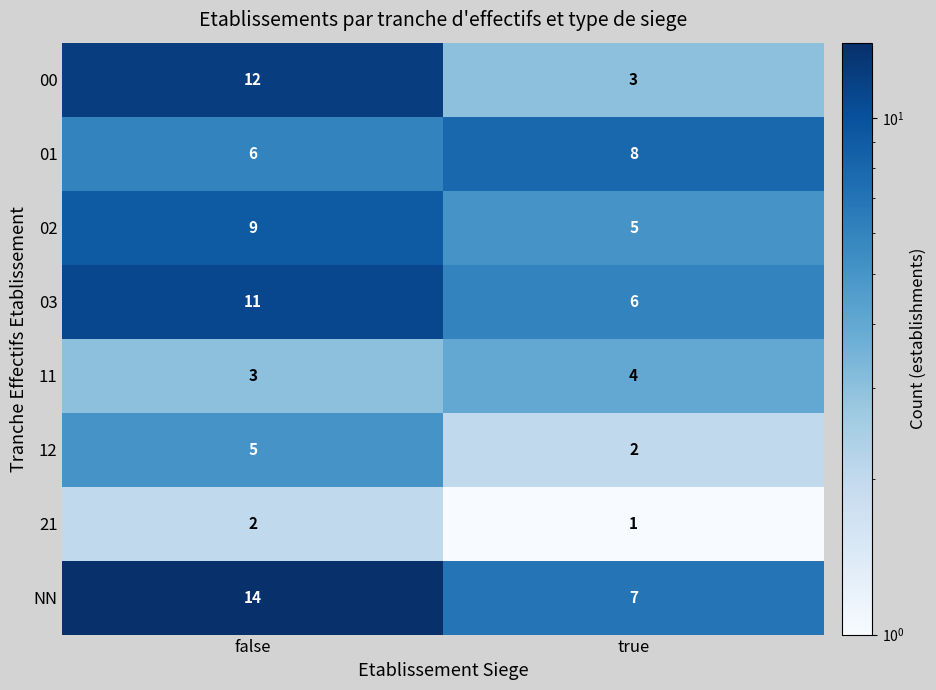

Rank the series by their maximum value, from lowest to highest.

21, 11, 12, 01, 02, 03, 00, NN